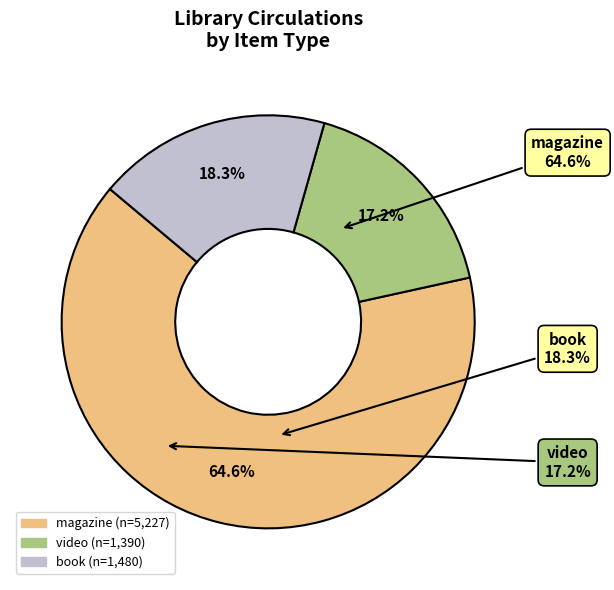

Which slice is the smallest?

video